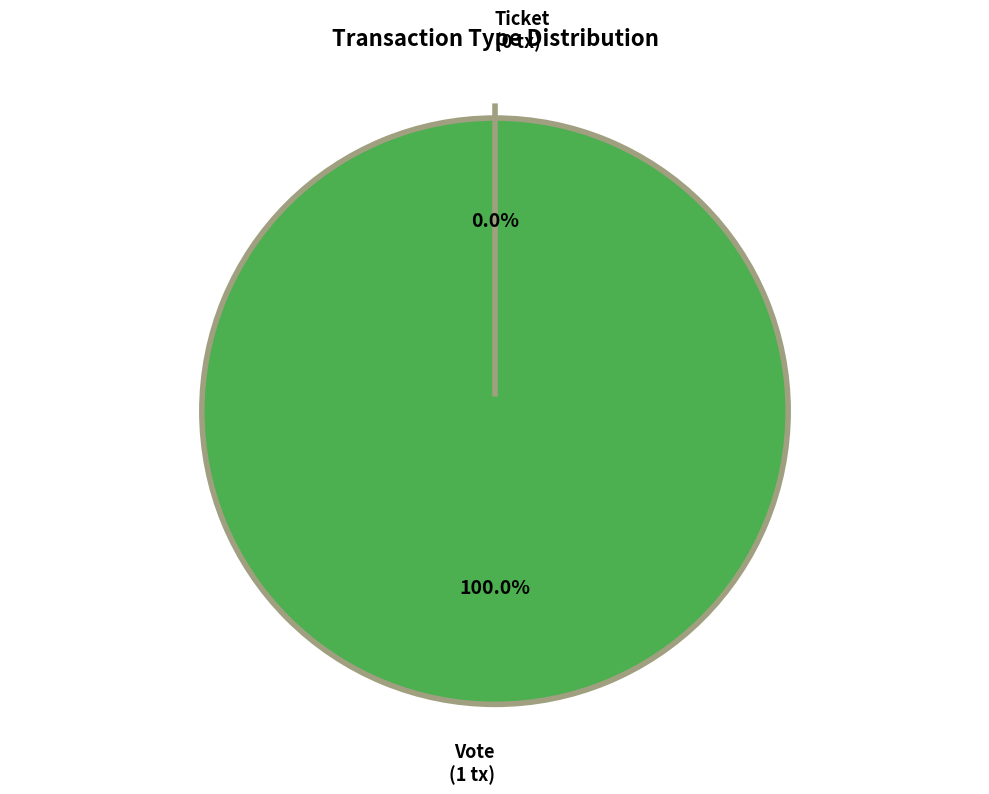

Count the number of slices in the pie.

2